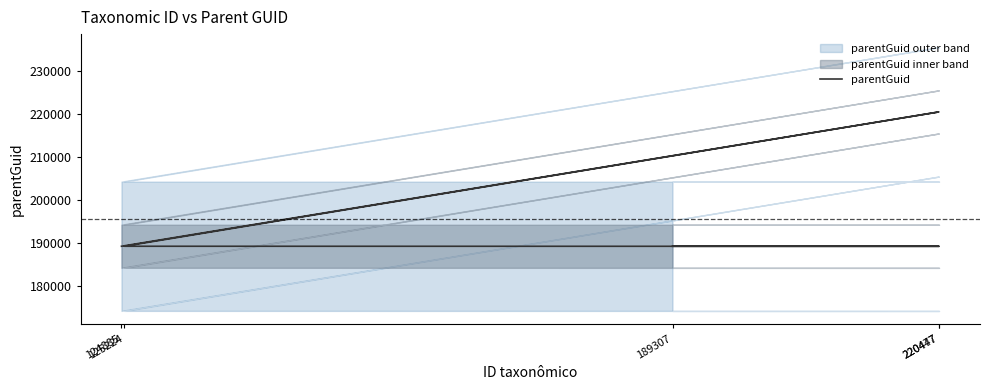

What is the average value?

195535